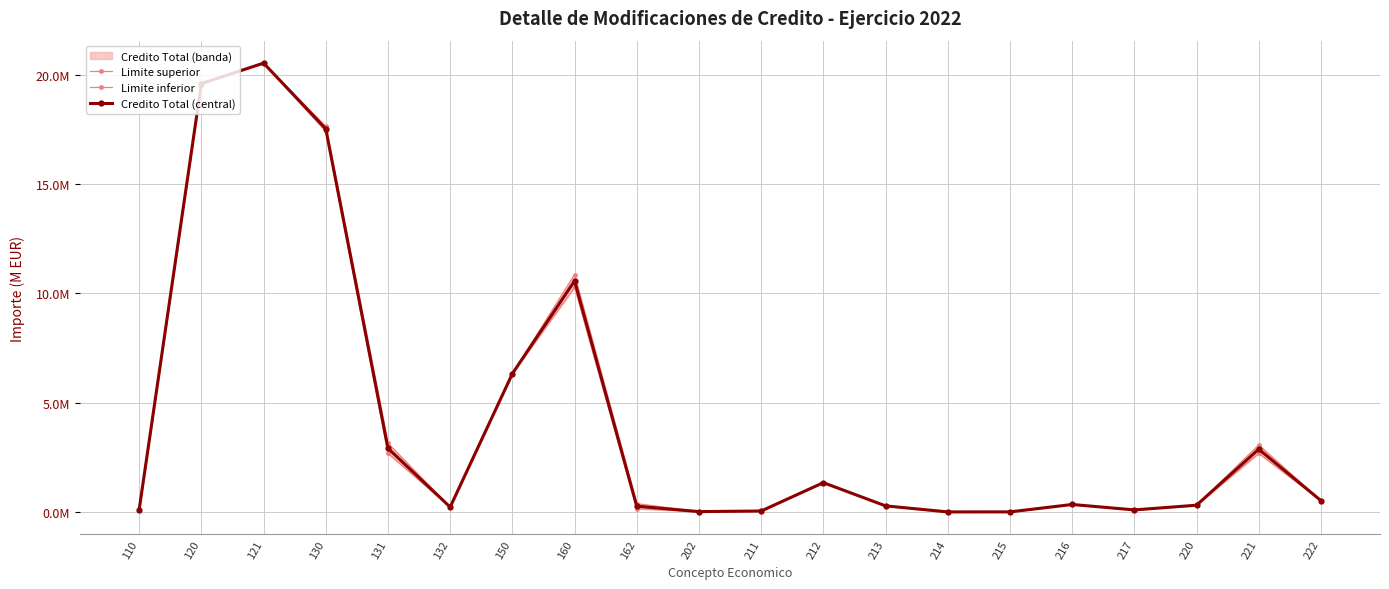

Rank the categories by Limite superior value from highest to lowest.

121, 120, 130, 160, 150, 131, 221, 212, 222, 162, 216, 220, 213, 132, 110, 217, 211, 202, 215, 214